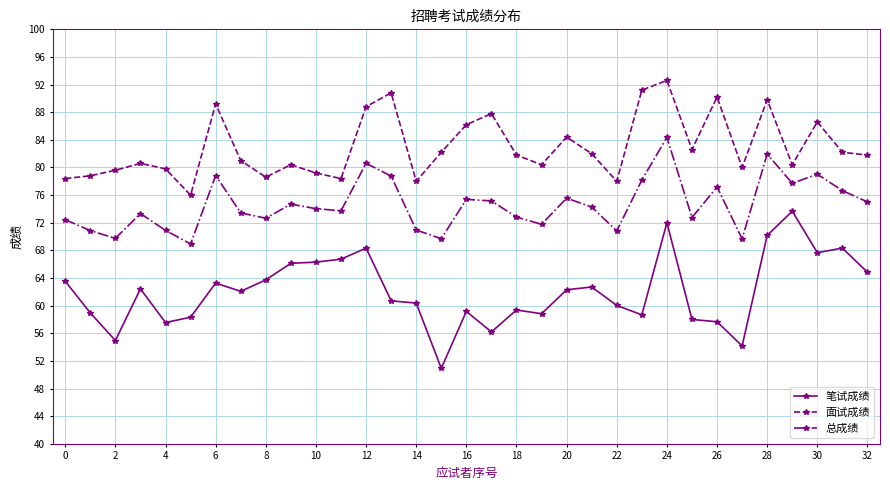

What is the greatest value displayed?

92.6